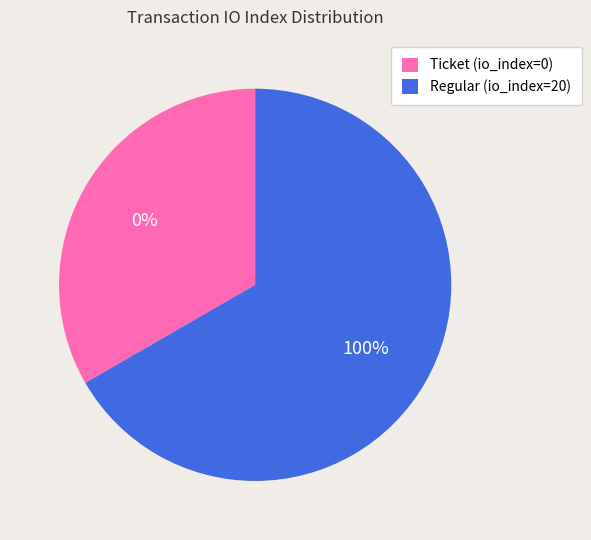

To the nearest percent, what is the combined percentage of Regular (io_index=20) and Ticket (io_index=0)?

100%